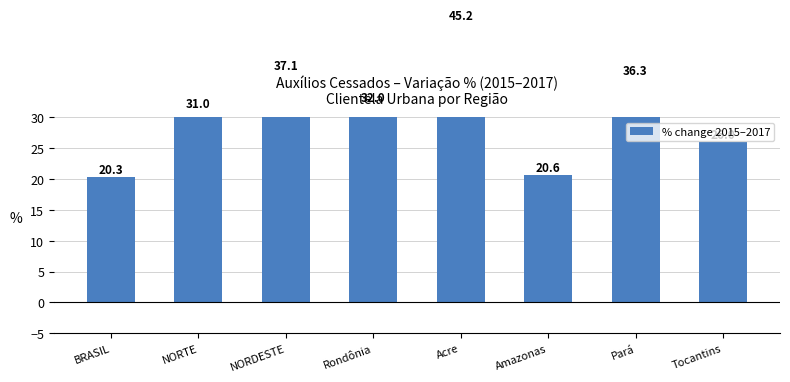

How many bars are there in total?

8